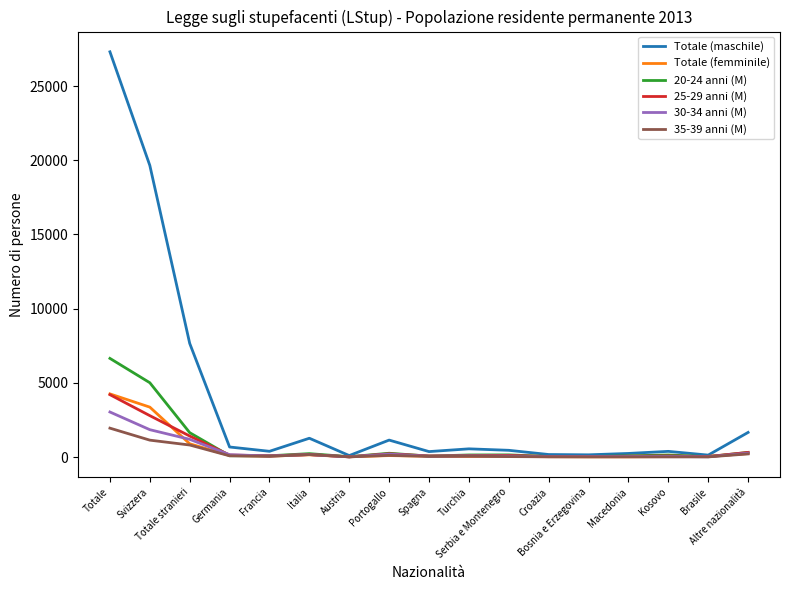

Which has a higher value, Svizzera or Altre nazionalità?

Svizzera